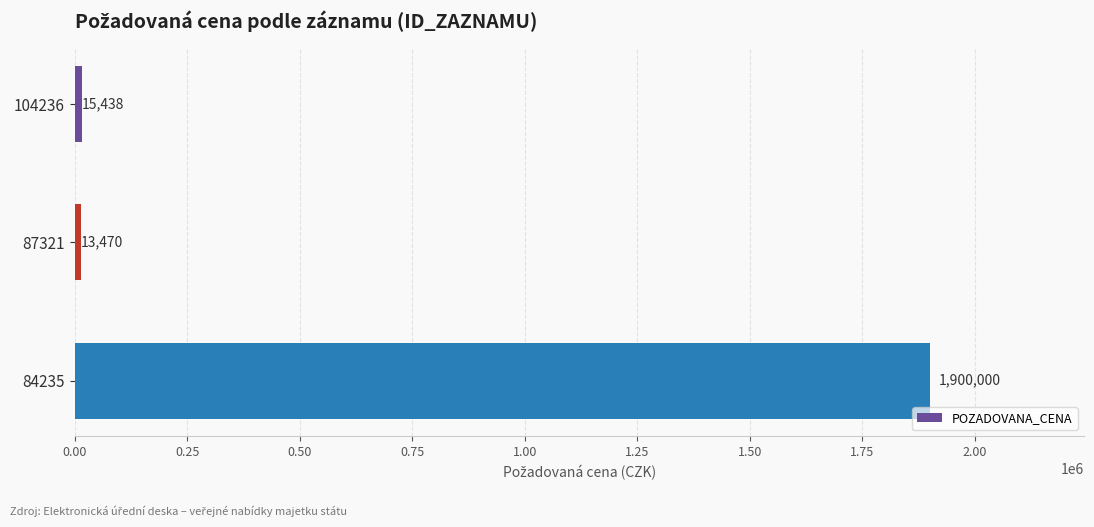

What is the approximate value at 84235, to the nearest 50?

1900000